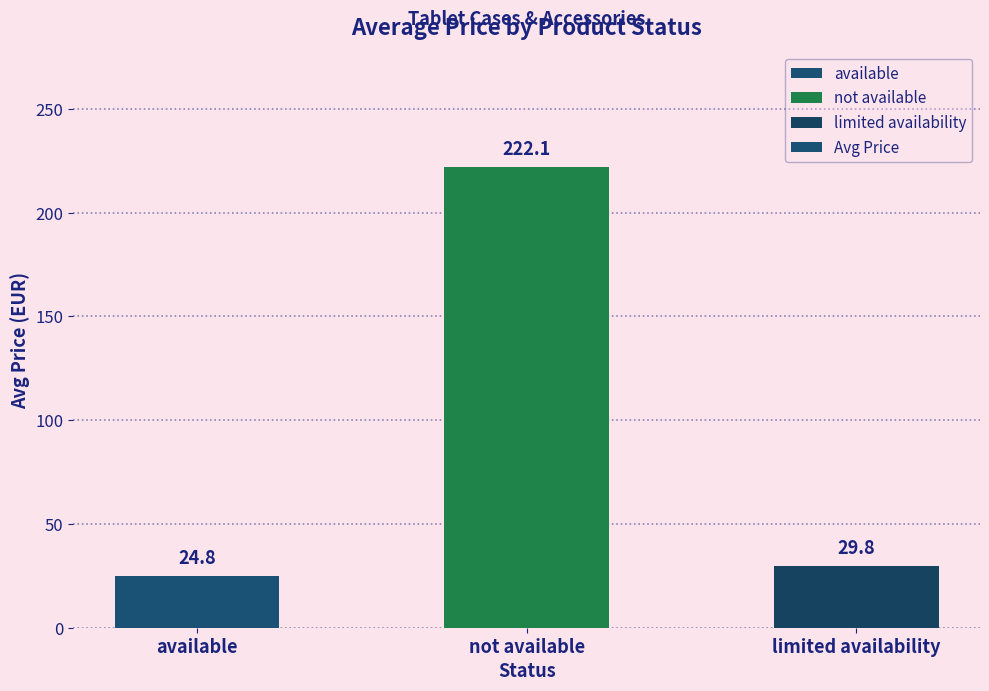

What is the sum of all values?

276.7